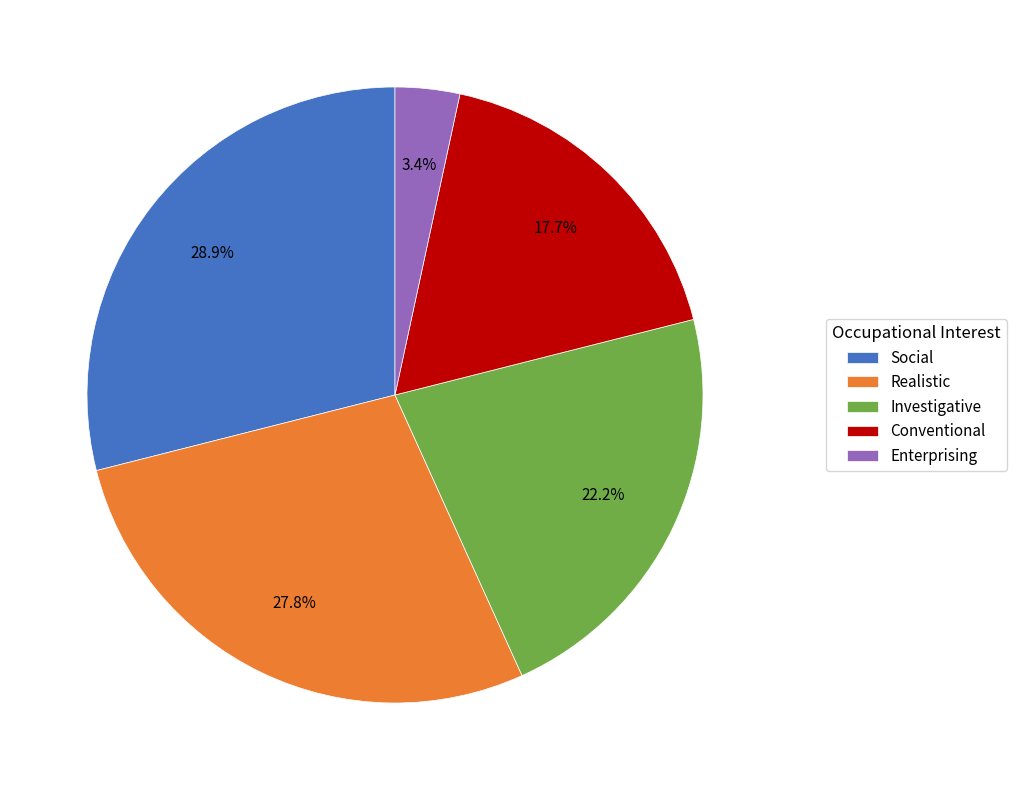

What portion of the pie excludes Social?

71.1%